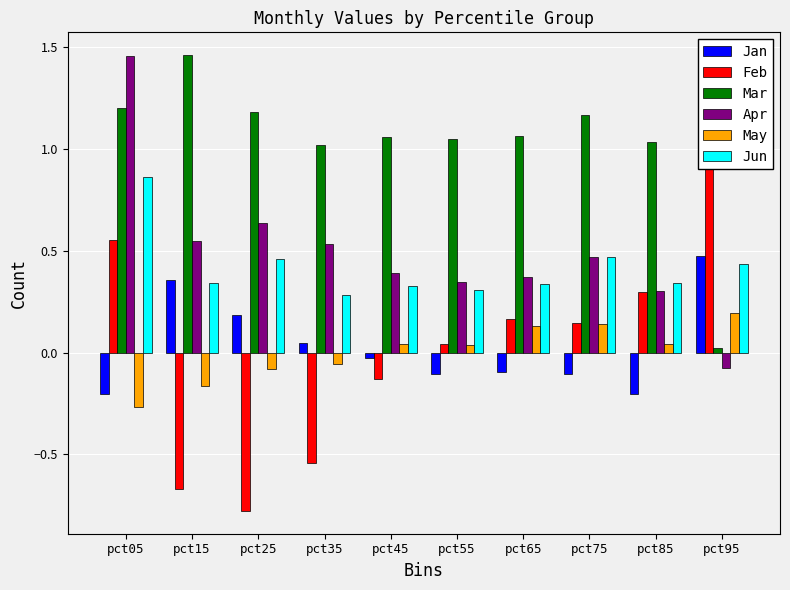

At which category is the sum across all series the highest?

pct05